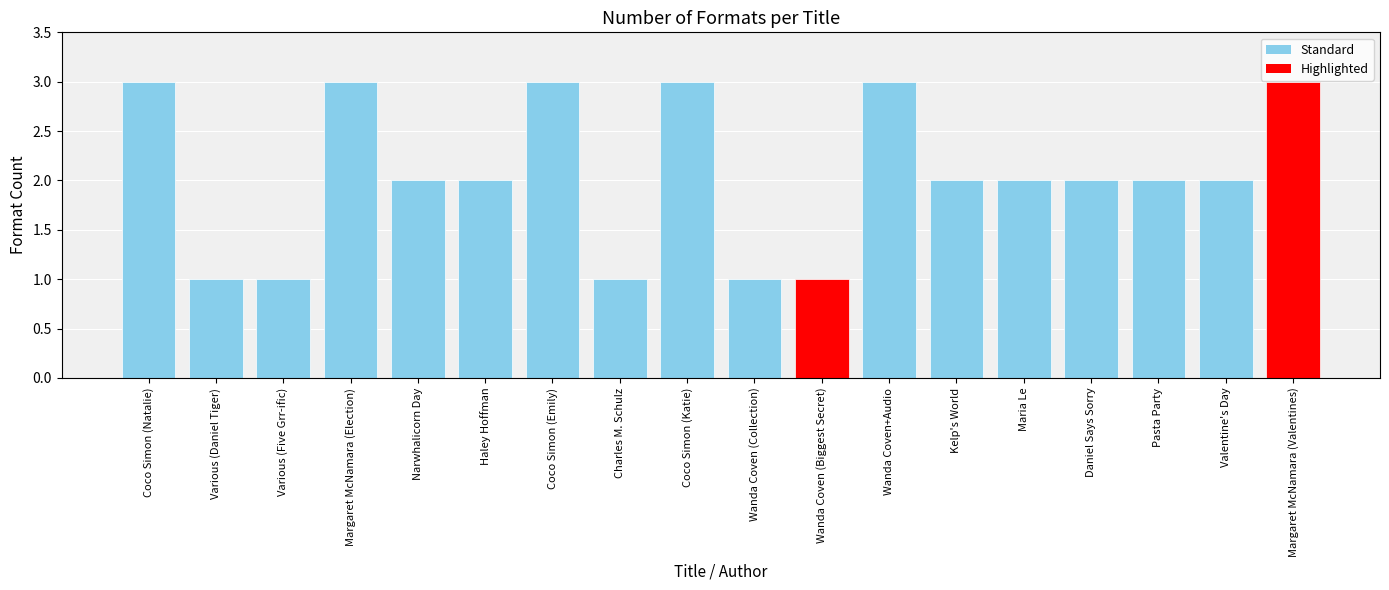

Are the bars horizontal?

No